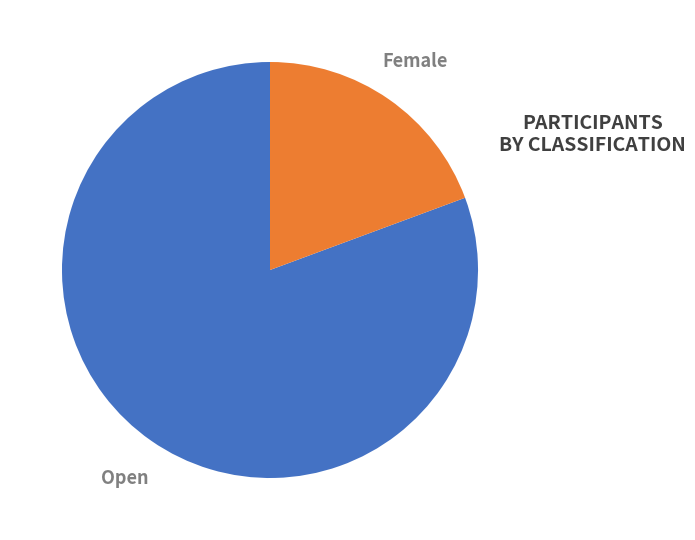

Is there a majority slice in this chart?

Yes